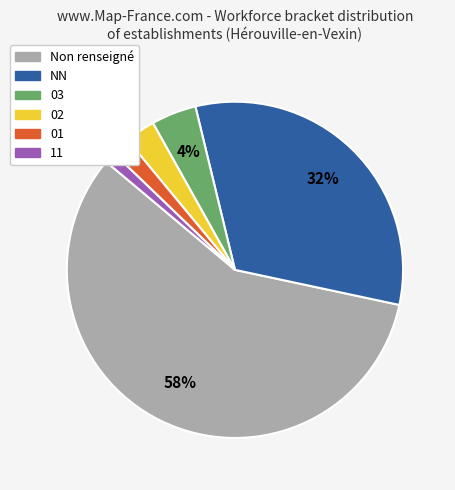

To the nearest percent, what percentage of the pie is NN?

32%